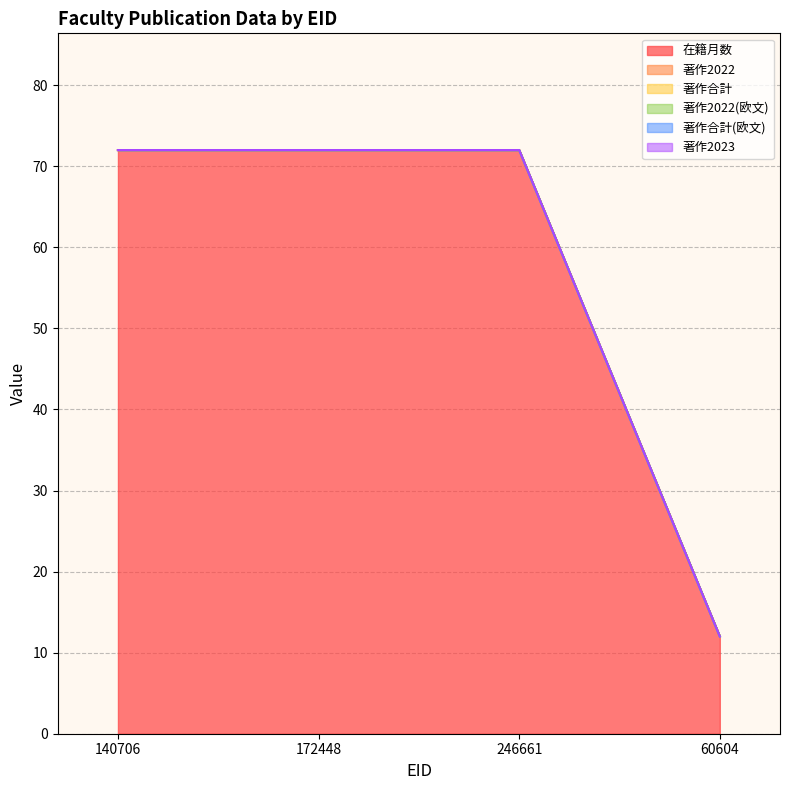

Reading left to right, extract all data points from this chart.

在籍月数: 140706=72	172448=72	246661=72	60604=12
著作2022: 140706=0	172448=0	246661=0	60604=0
著作合計: 140706=0	172448=0	246661=0	60604=0
著作2022(欧文): 140706=0	172448=0	246661=0	60604=0
著作合計(欧文): 140706=0	172448=0	246661=0	60604=0
著作2023: 140706=0	172448=0	246661=0	60604=0